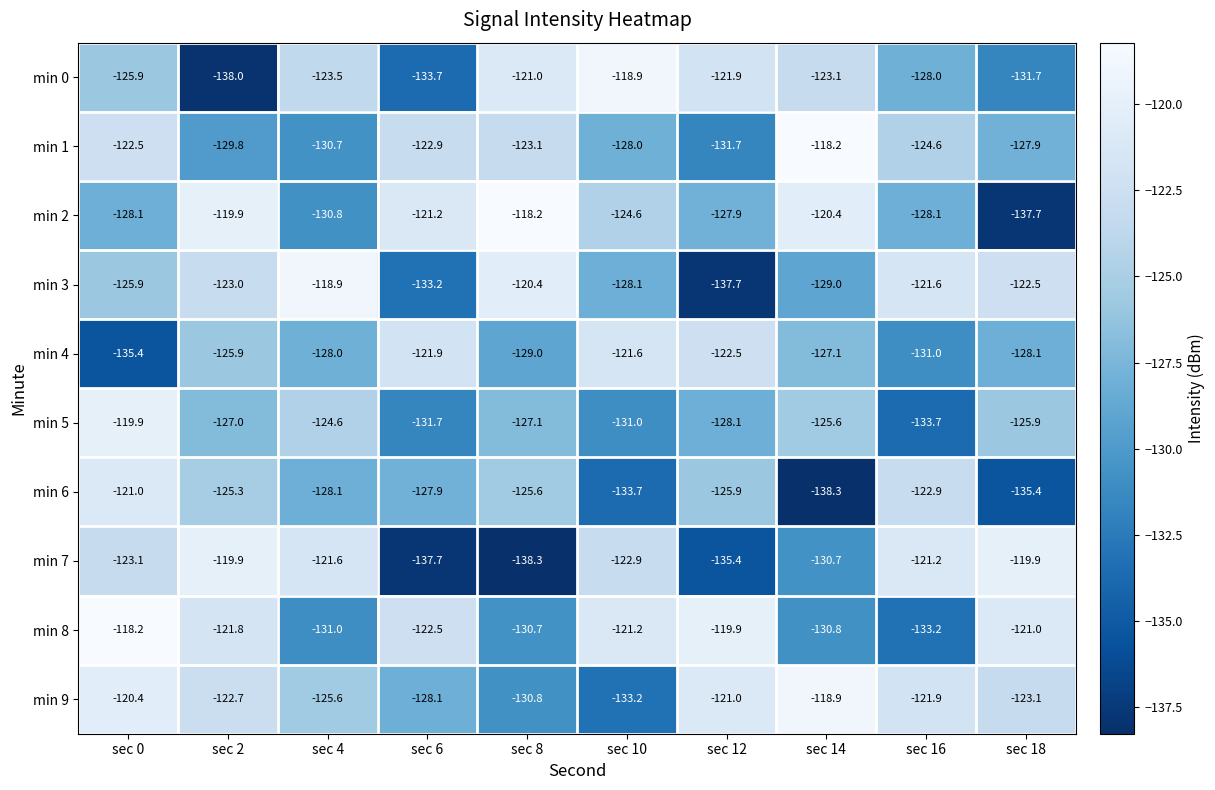

Rank the series at sec 4 from highest to lowest value.

min 3, min 7, min 0, min 5, min 9, min 4, min 6, min 1, min 2, min 8